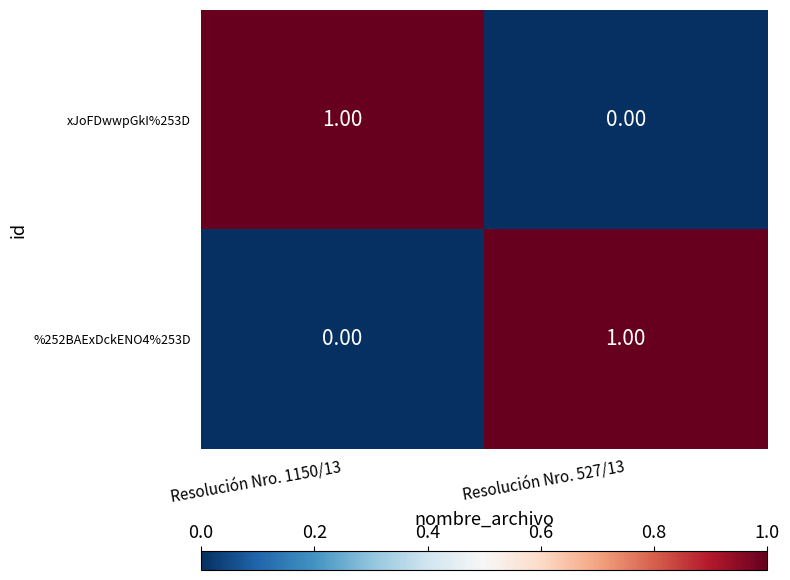

Is the value of xJoFDwwpGkI%253D at Resolución Nro. 1150/13 greater than the value of %252BAExDckENO4%253D at Resolución Nro. 1150/13?

Yes